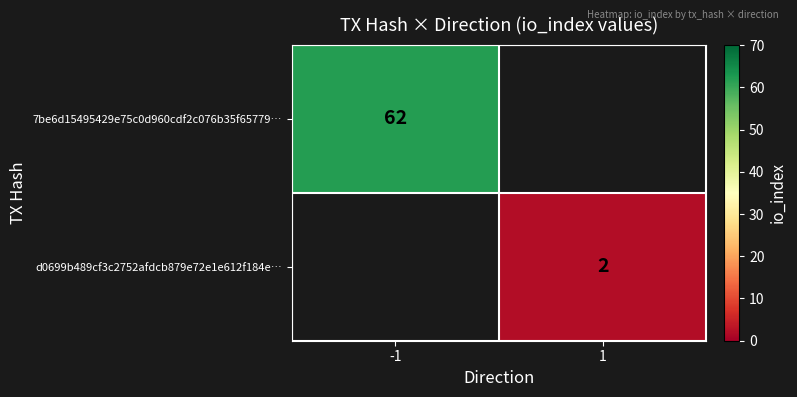

True or false: 7be6d15495429e75c0d960cdf2c076b35f65779… has a value of 23 at -1.

False